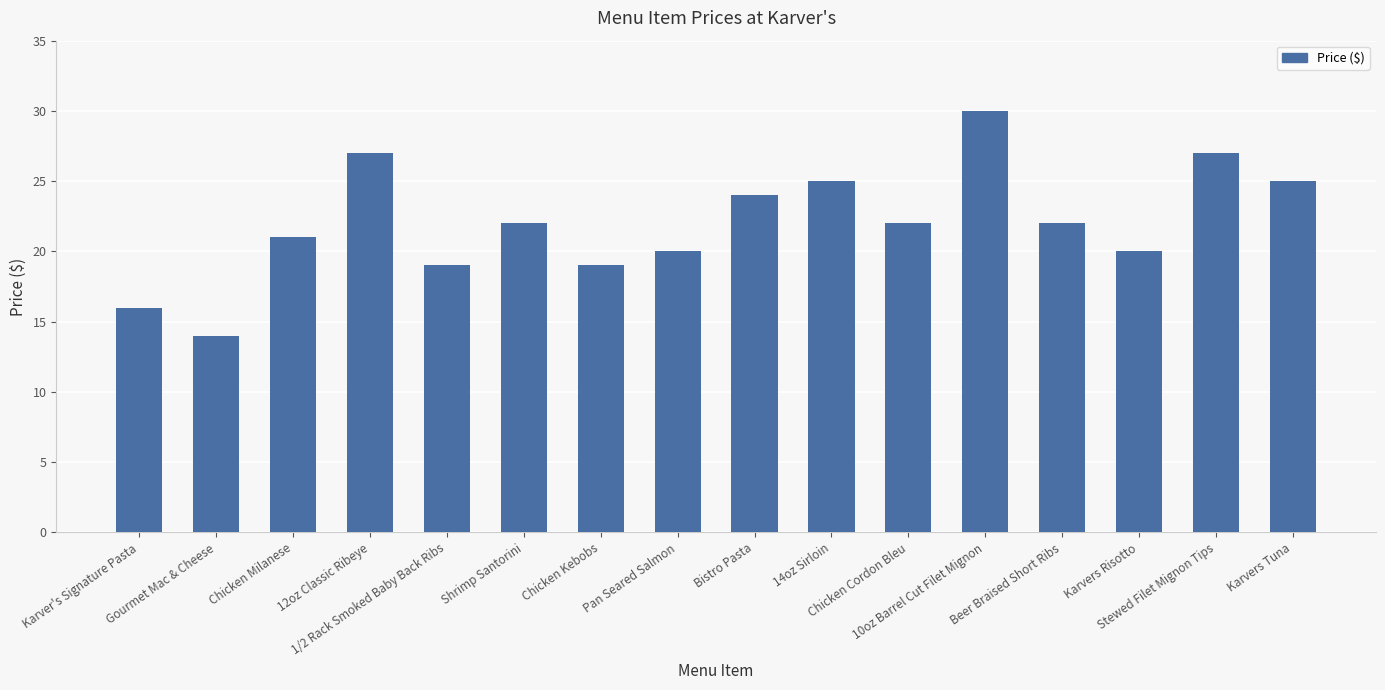

Count the number of categories in the chart.

16